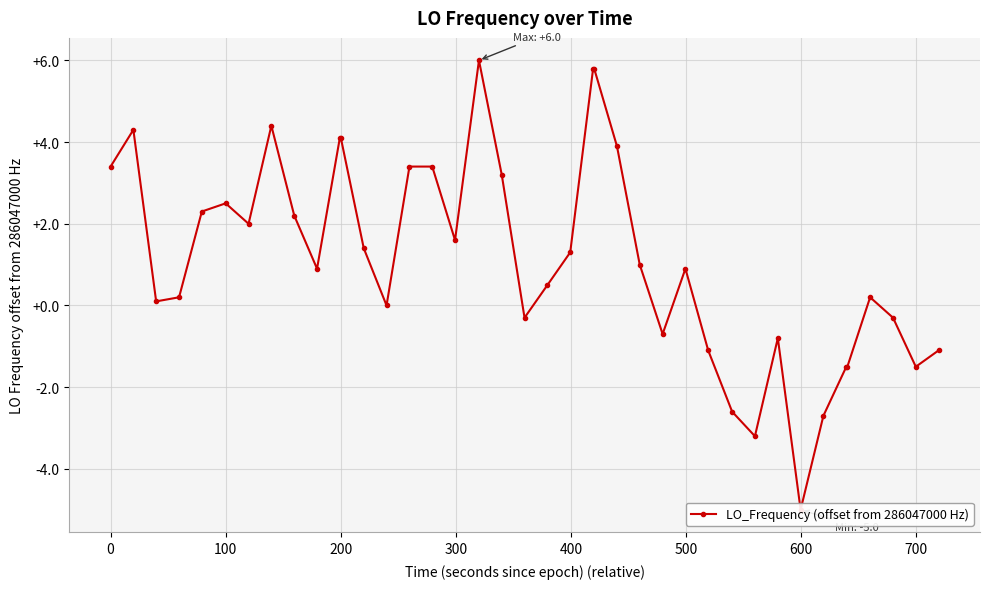

What is the minimum value shown in the chart?

-5.0